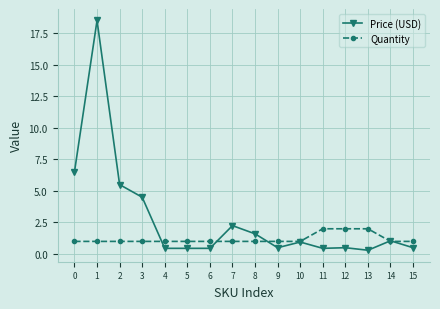

At which category does Price (USD) reach its first local peak?

1